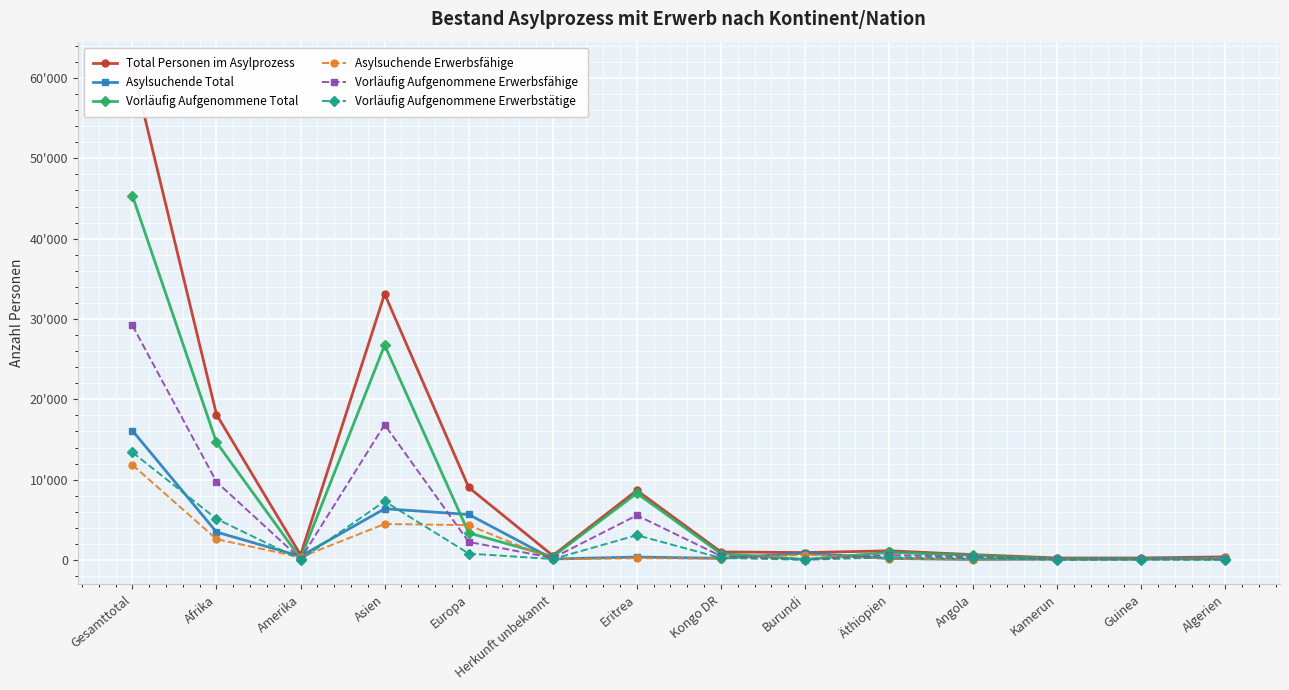

What is the label of the 12th point from the left?

Kamerun